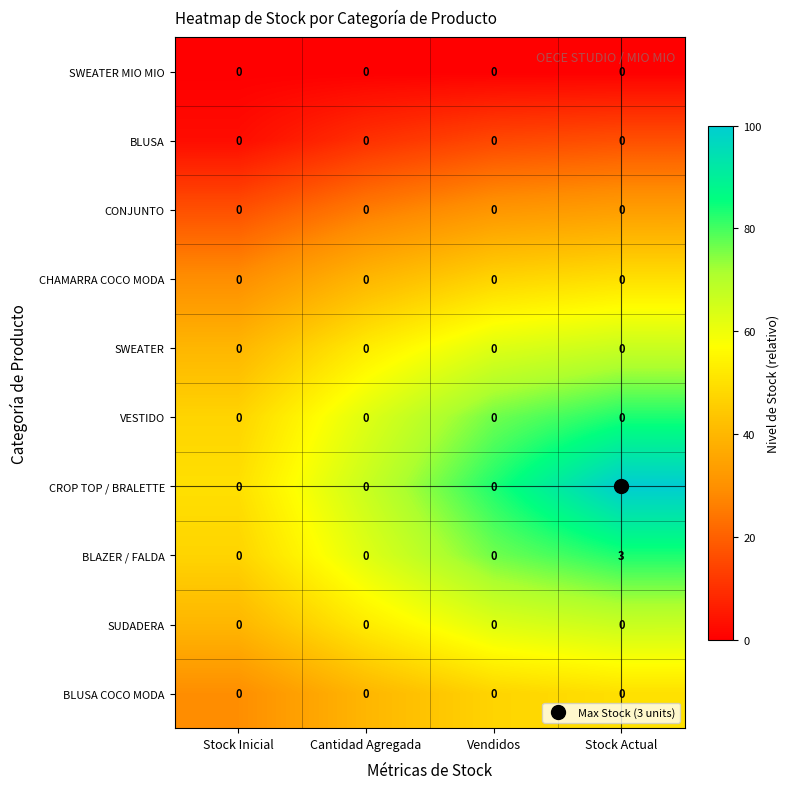

What is the highest value of the CROP TOP / BRALETTE series?

3